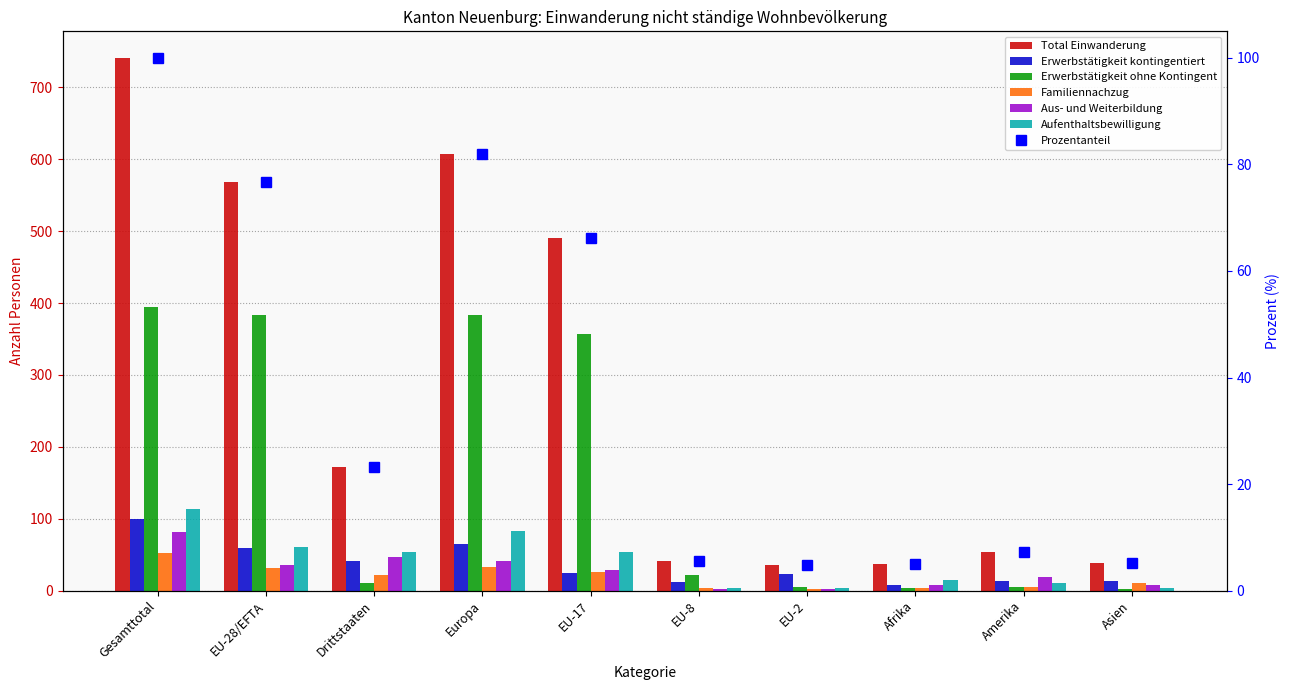

Which series changed the most between Gesamttotal and EU-17?

Total Einwanderung